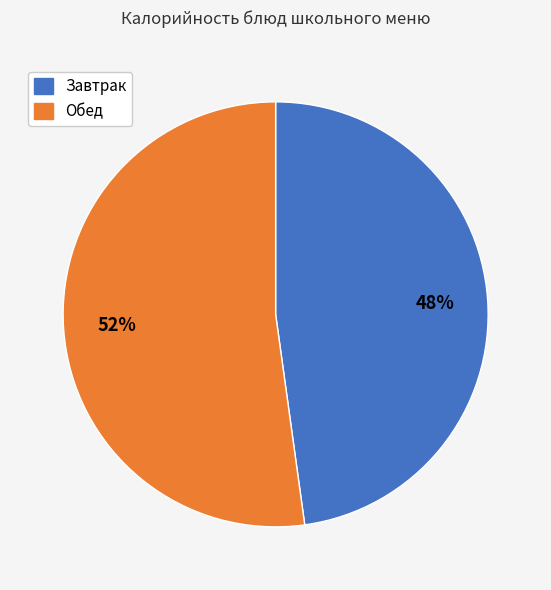

To the nearest percent, what is the difference between the largest and smallest slice percentages?

4%